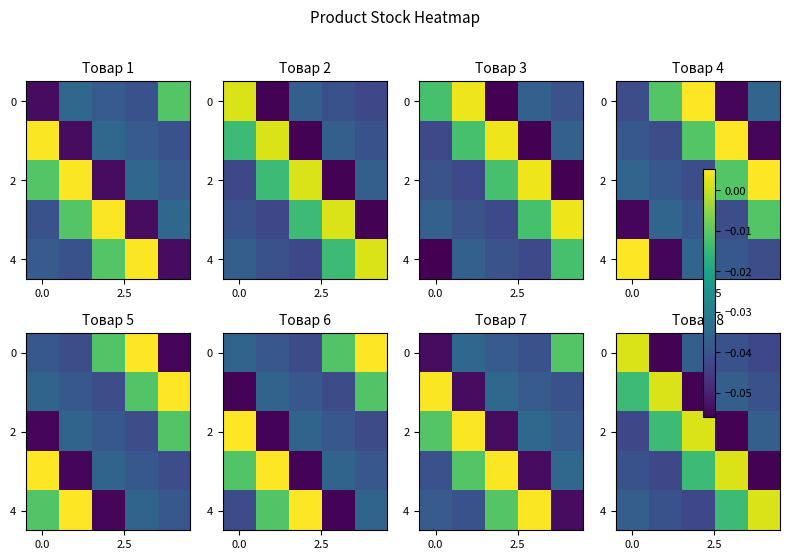

Between 3 and 2, which is larger?

2